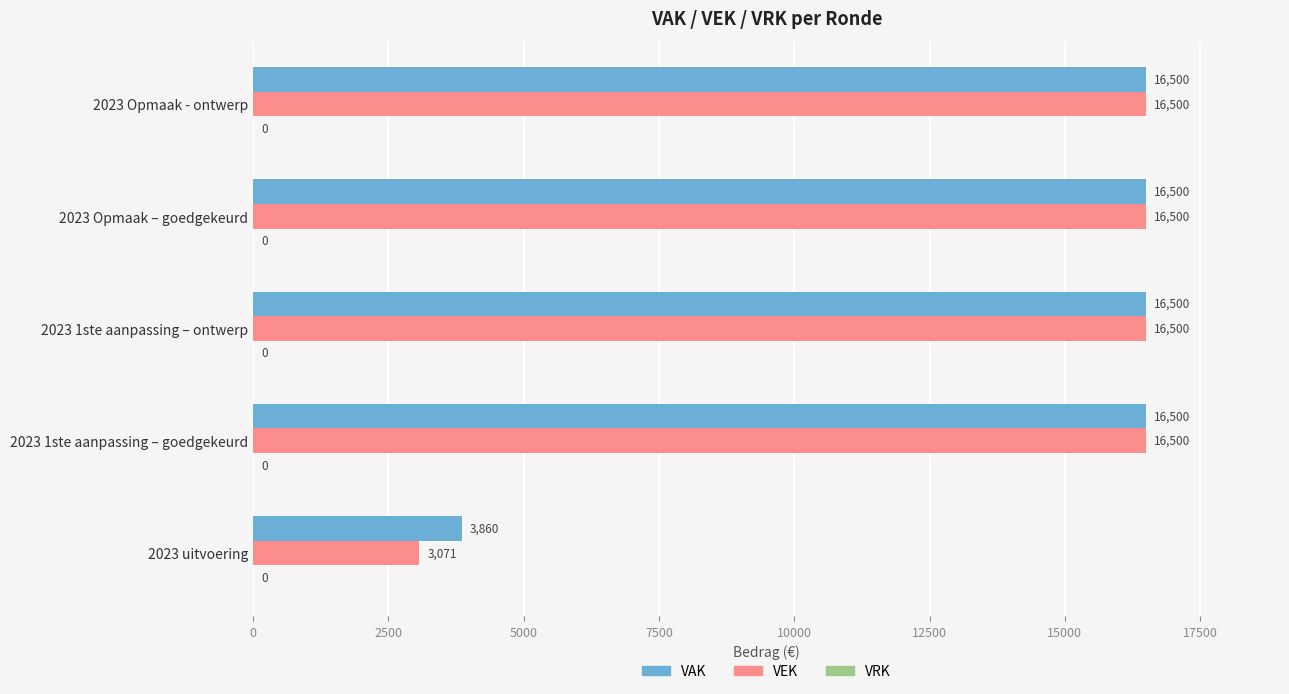

Which series has the largest range (max minus min)?

VEK